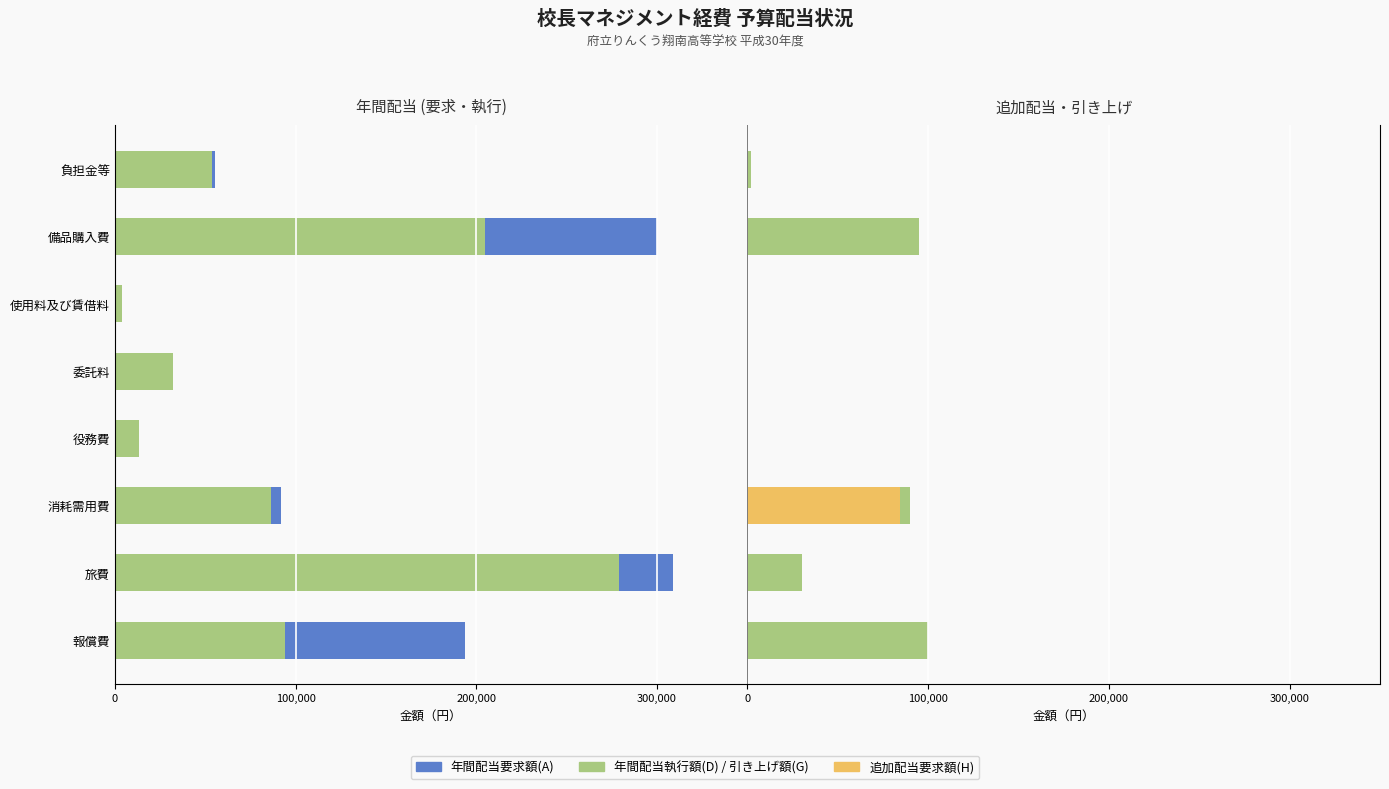

At 備品購入費, list the series in order from largest to smallest.

年間引き上げ額(G), 追加配当要求額(H), 年間配当執行額(D), 年間配当要求額(A)